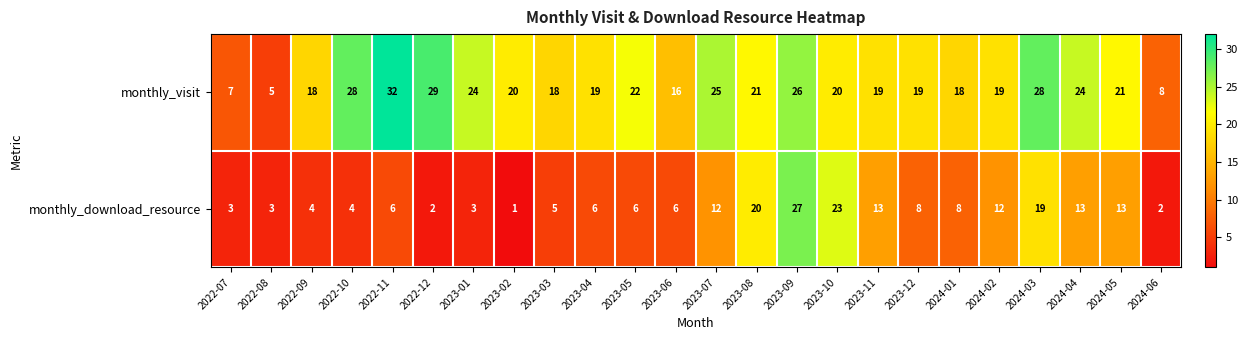

What is the sum of the monthly_download_resource values at 2024-02 and 2022-11?

18